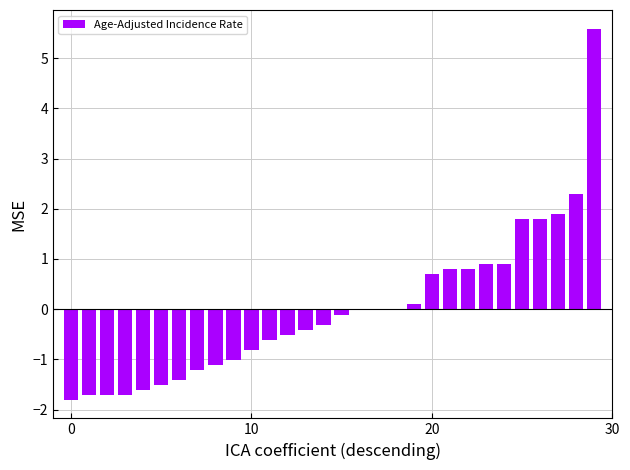

What is the maximum value shown in the chart?

5.6